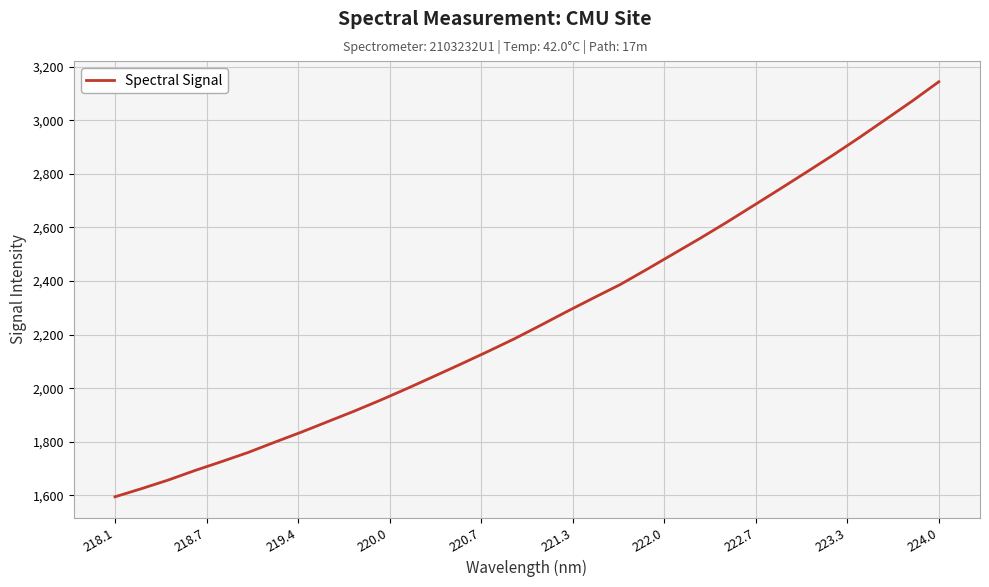

How many lines are shown in the chart?

1